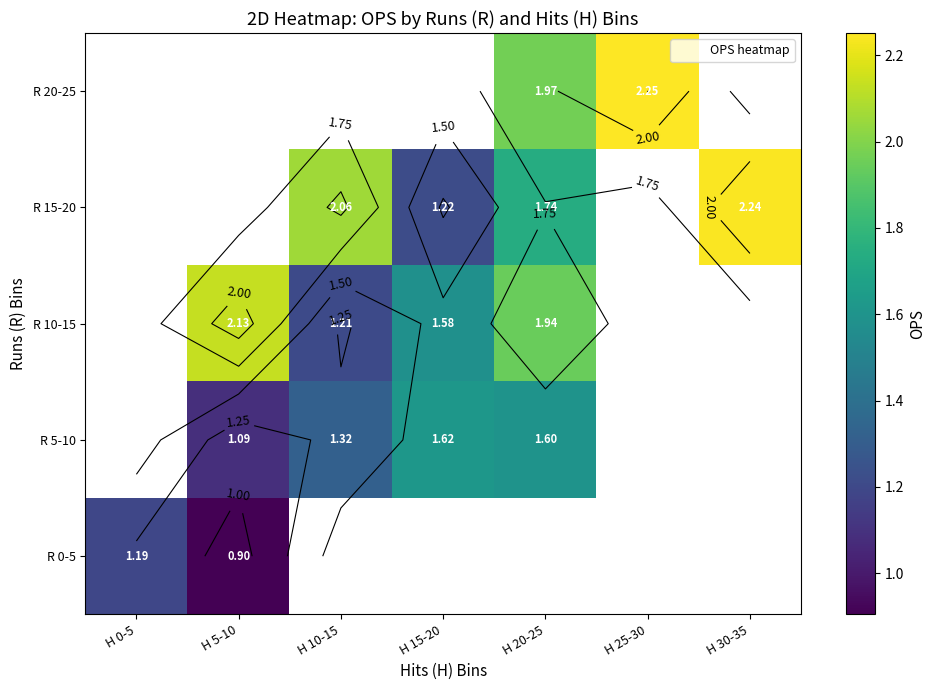

Which category has the highest value across all series?

H 25-30